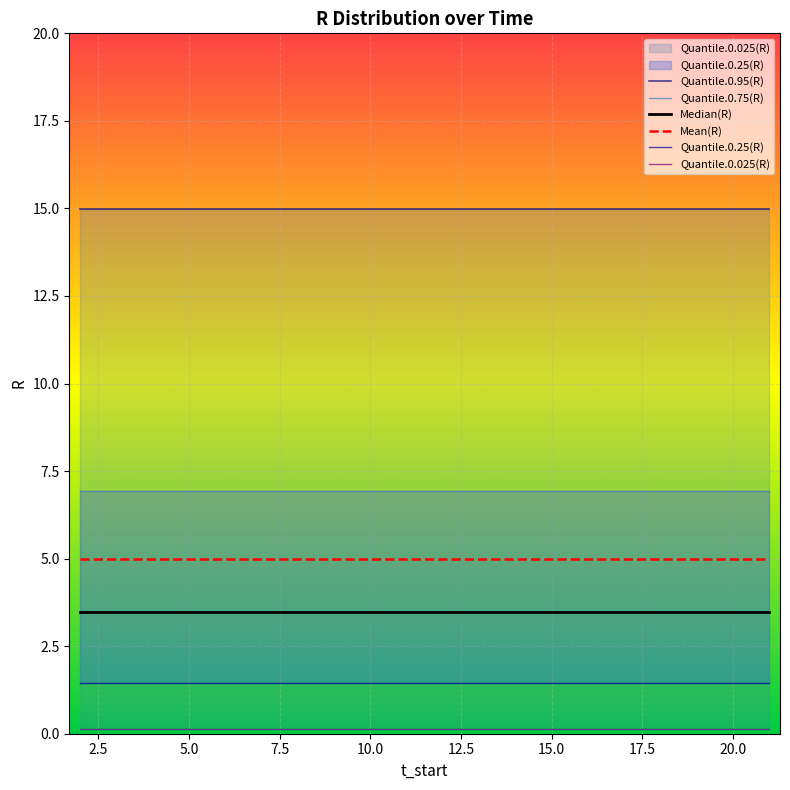

True or false: Median(R) has a value of 1.0 at 12.

False